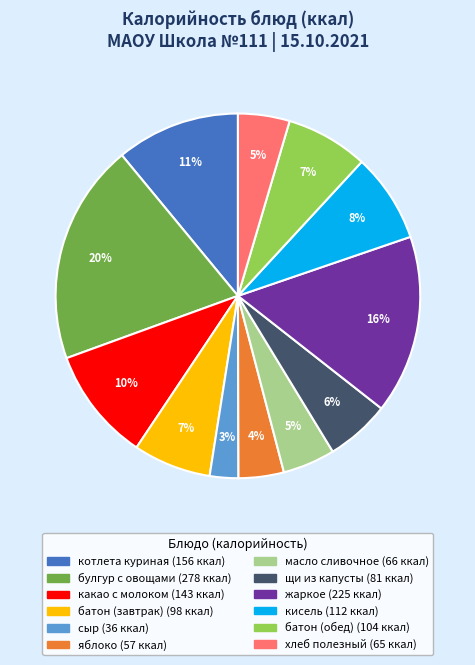

To the nearest percent, what is the average slice percentage?

8%